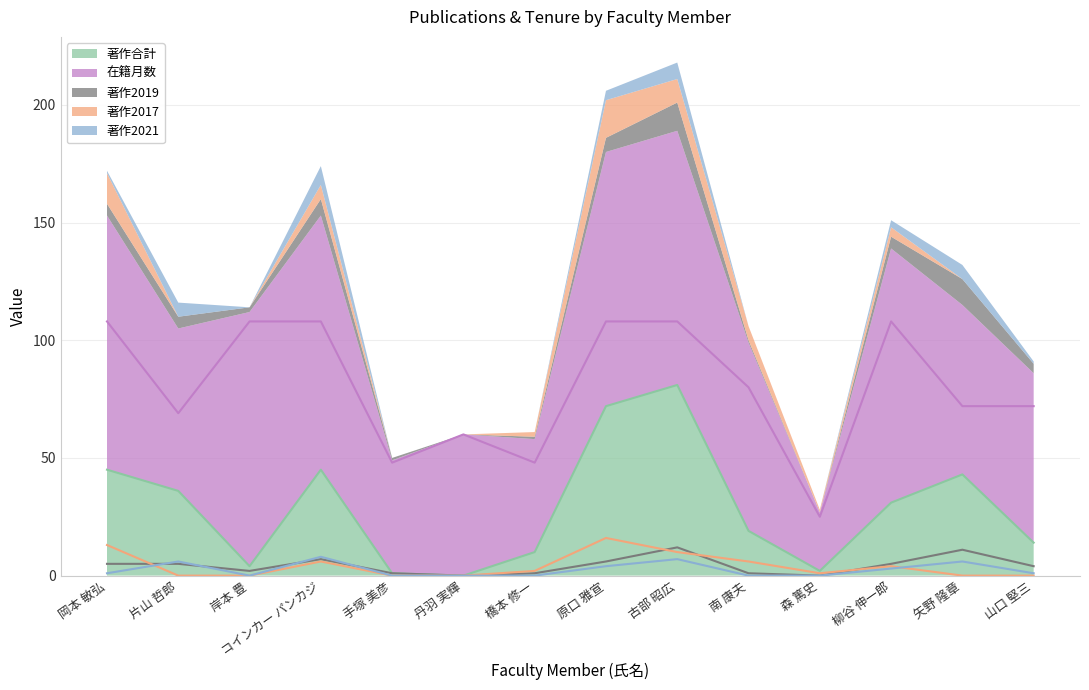

The value of 著作2021 at 南 康夫 is 0. True or false?

True